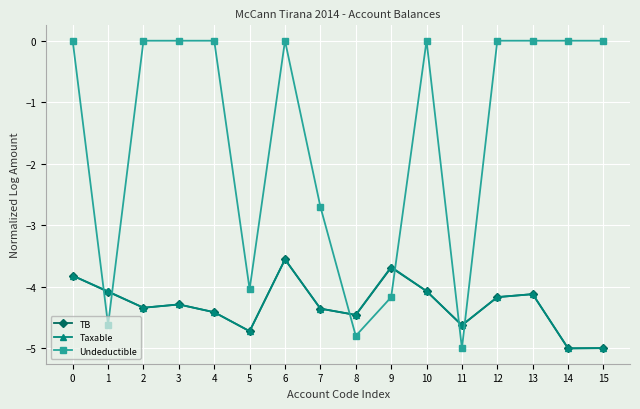

True or false: Undeductible and TB cross at least once.

True